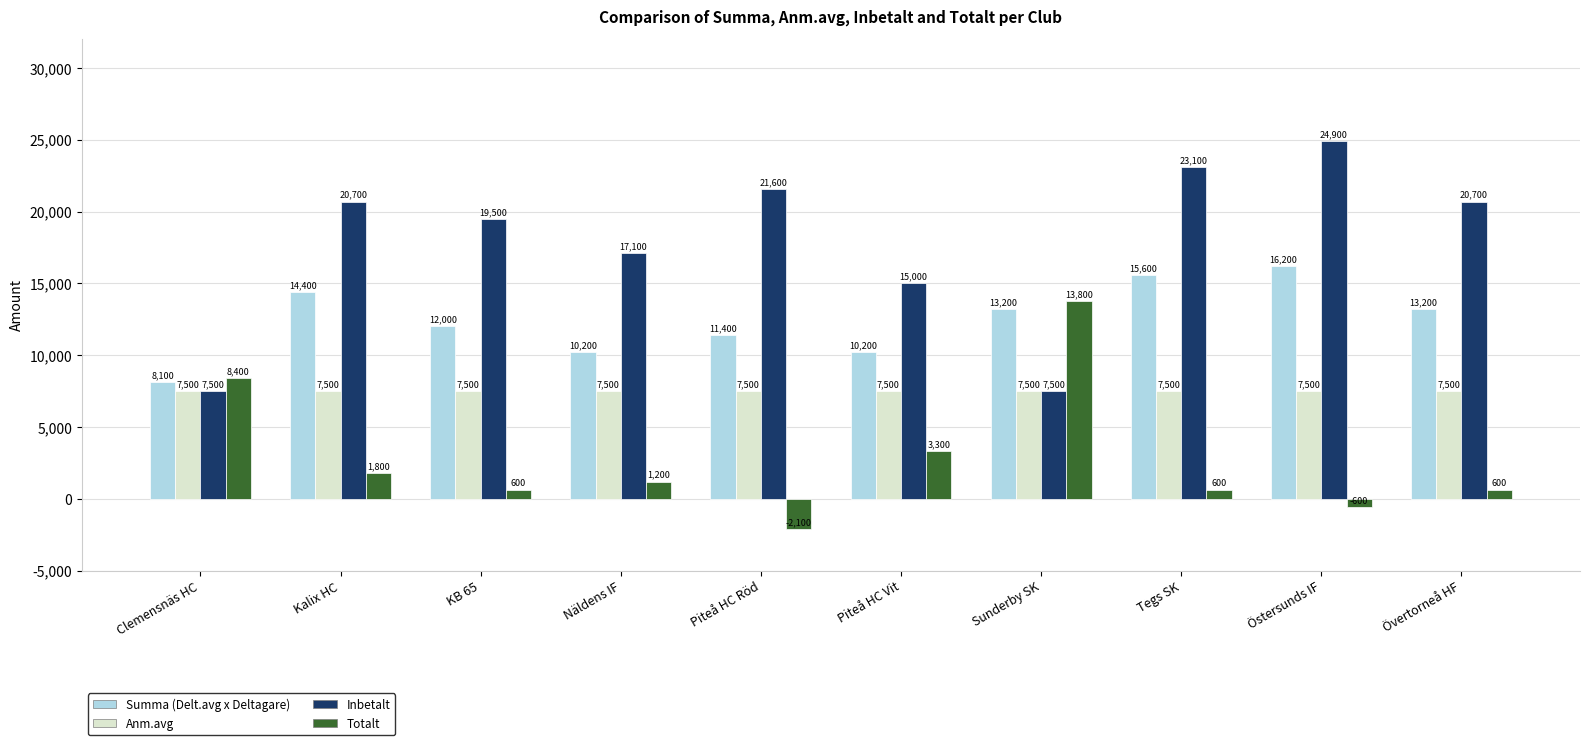

What is the average value of the Totalt series?

2760